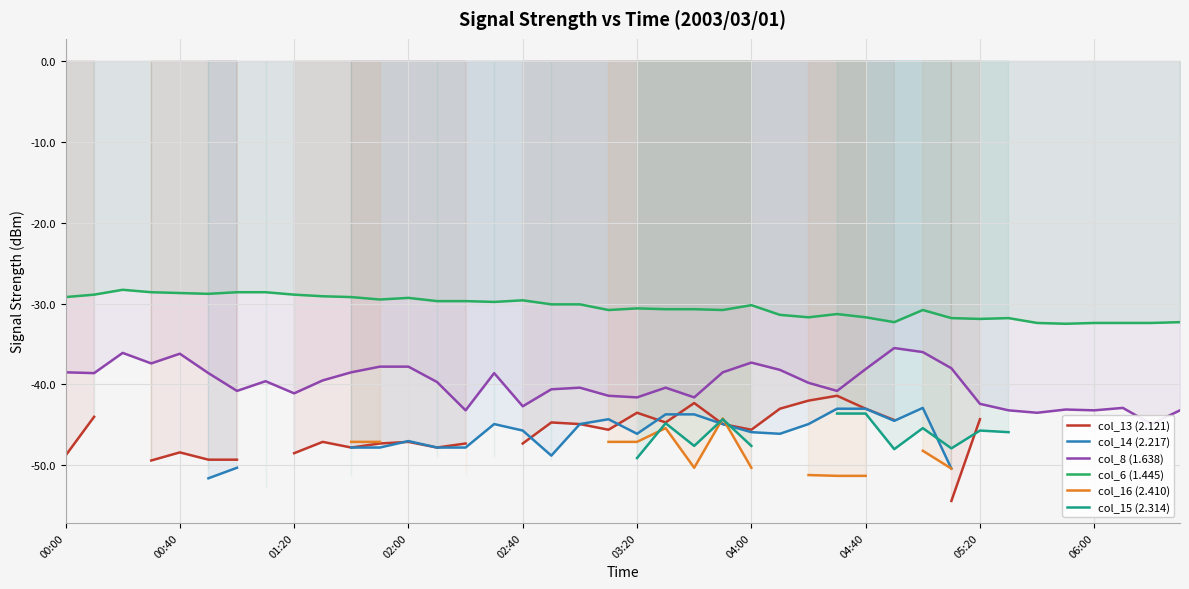

The col_6 (1.445) series shows -32.4 at 06:00. True or false?

True